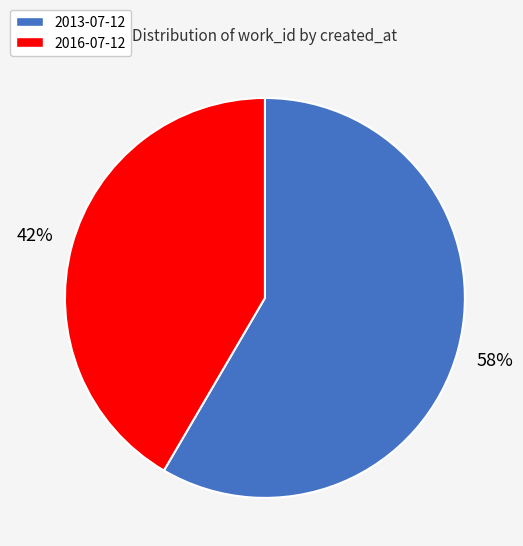

Is it true that 2016-07-12 is 48% of the pie?

False